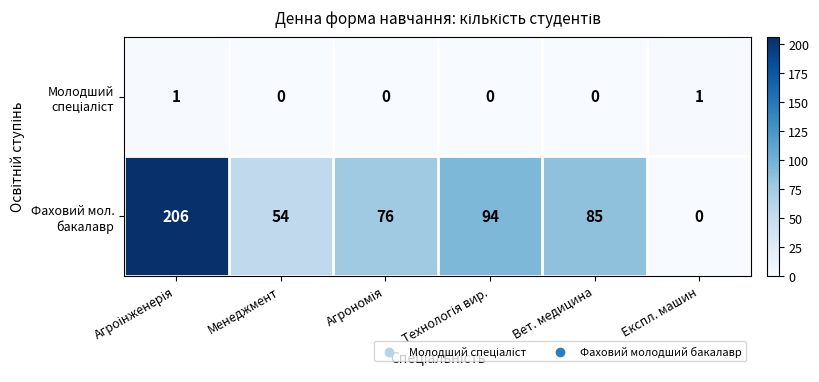

How many data points does each series have?

6